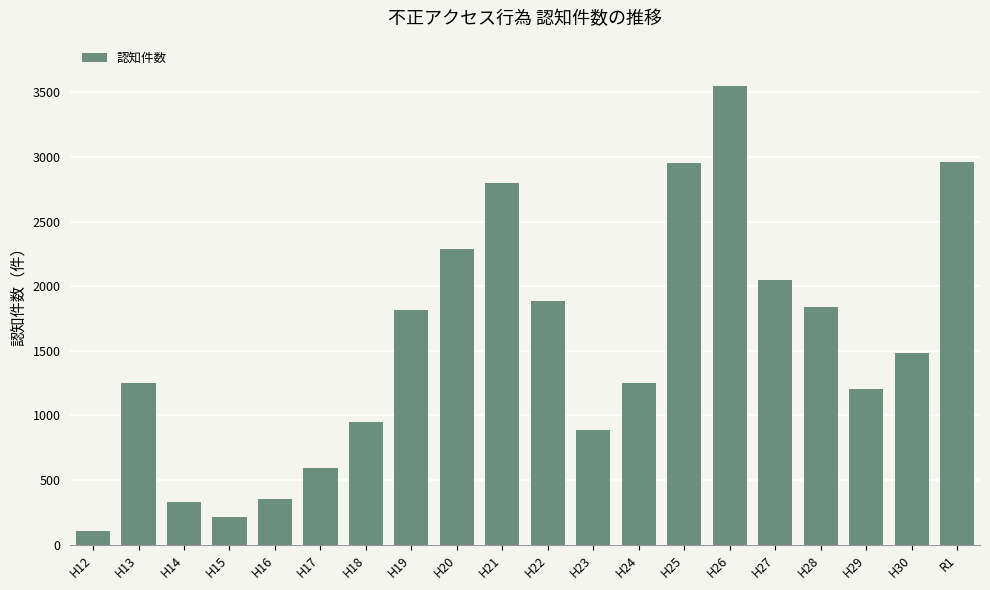

At which category does the chart reach its peak across all series?

H26